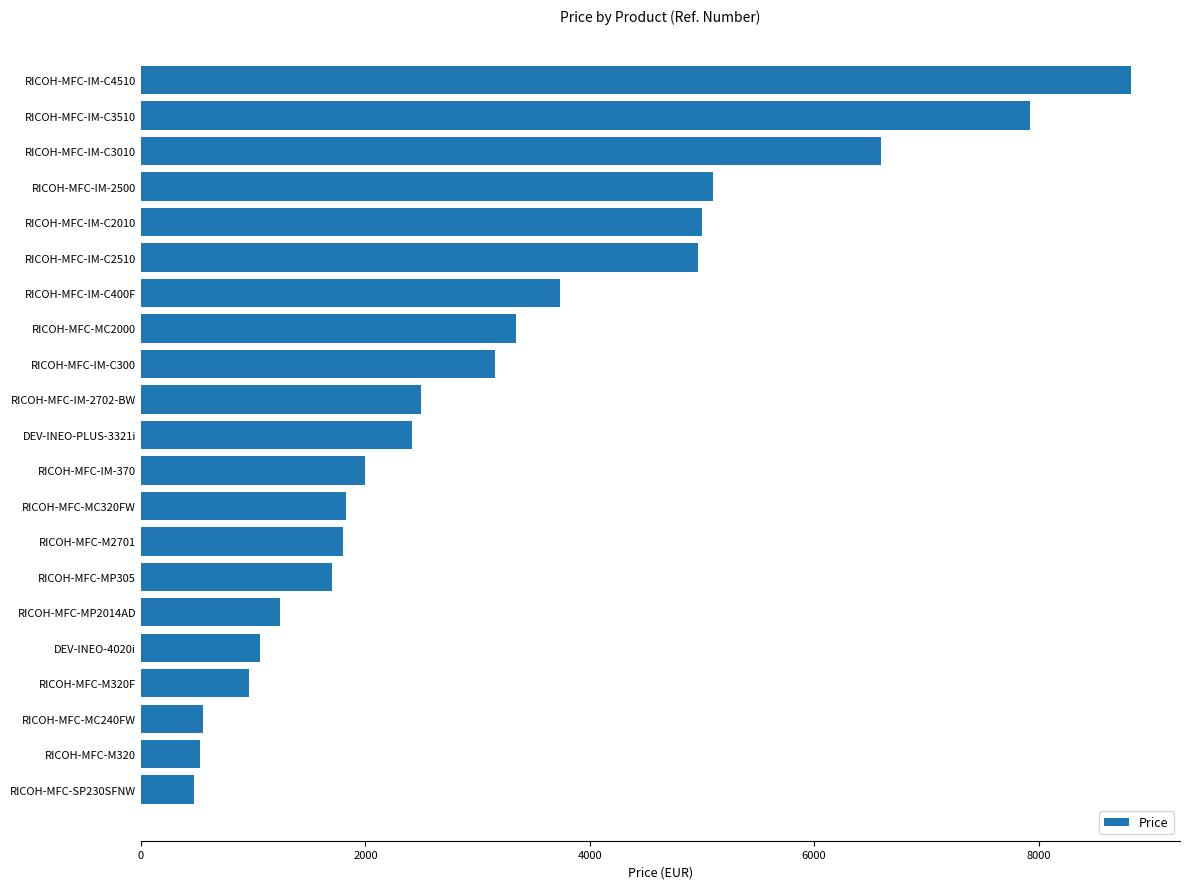

Count the number of values greater than 2418.

11